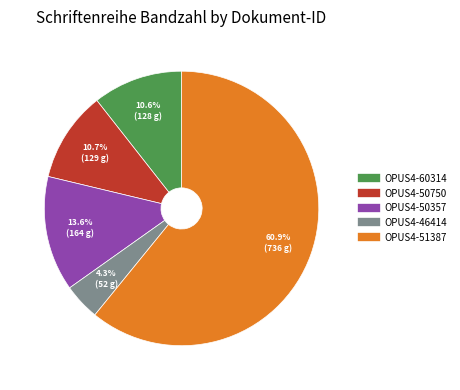

Which slice is the smallest?

OPUS4-46414